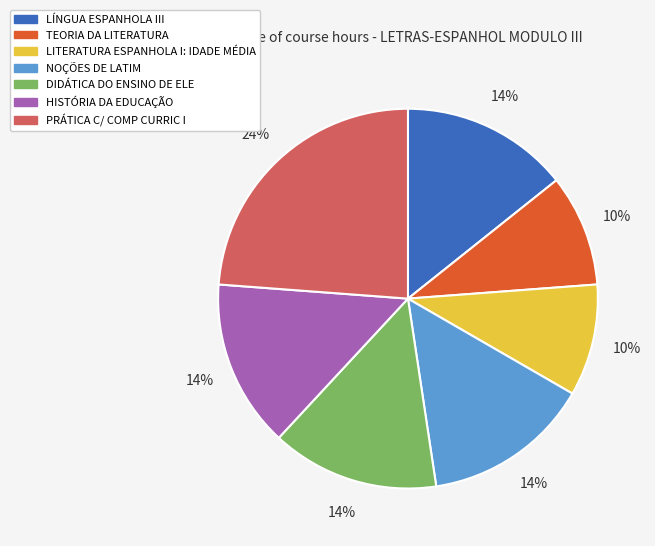

Is there a majority slice in this chart?

No